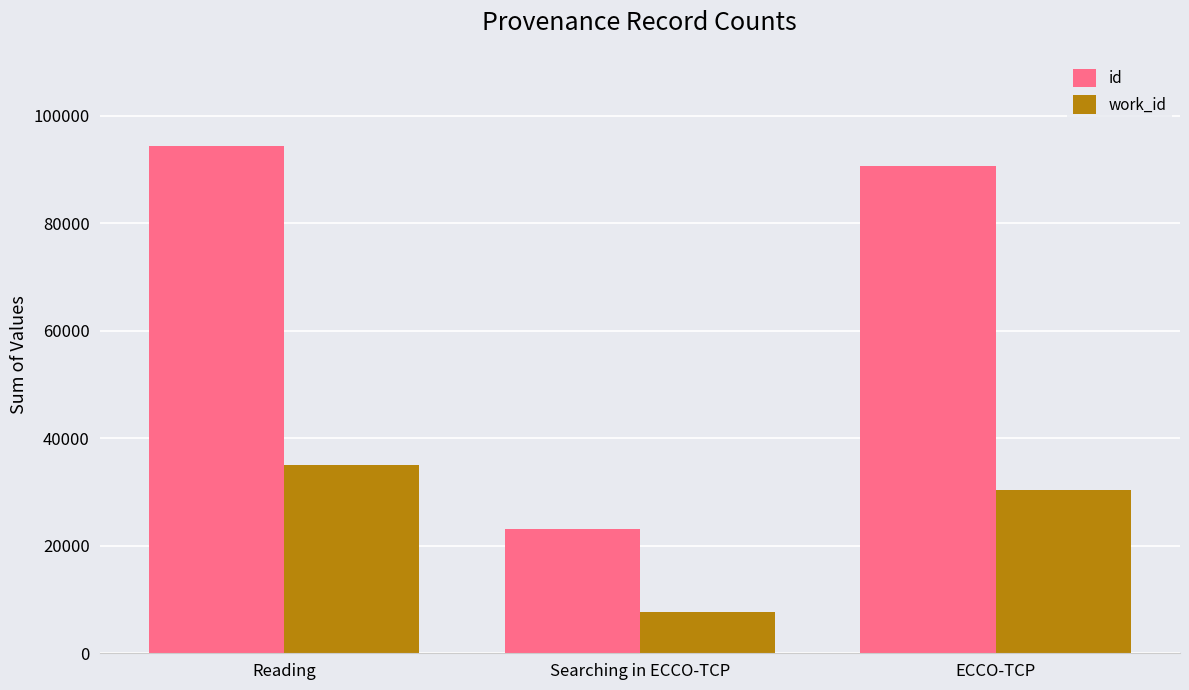

What is the minimum value shown in the chart?

7749